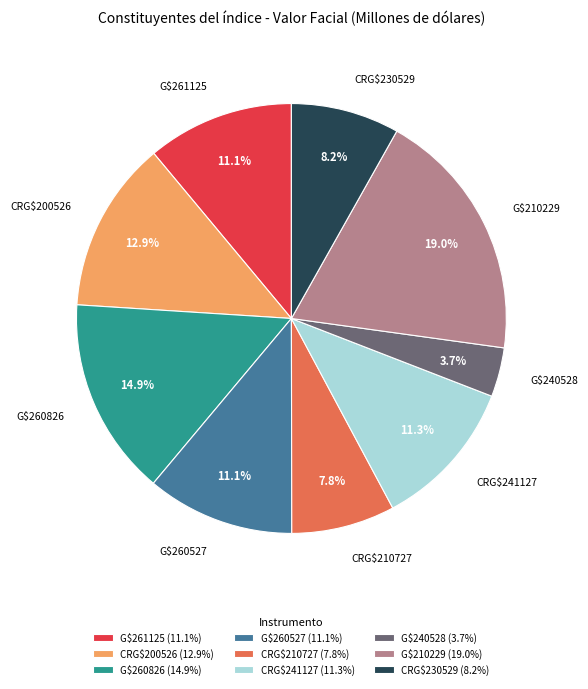

Between CRG$210727 and G$261125, which is larger?

G$261125